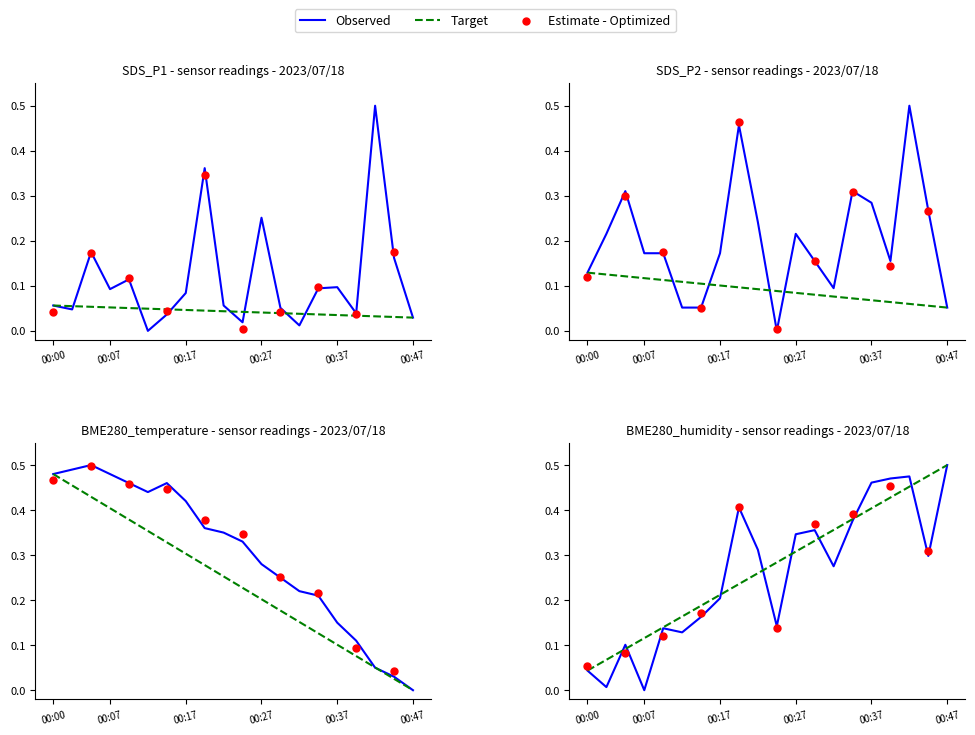

Which series contains the highest Y value?

SDS_P1